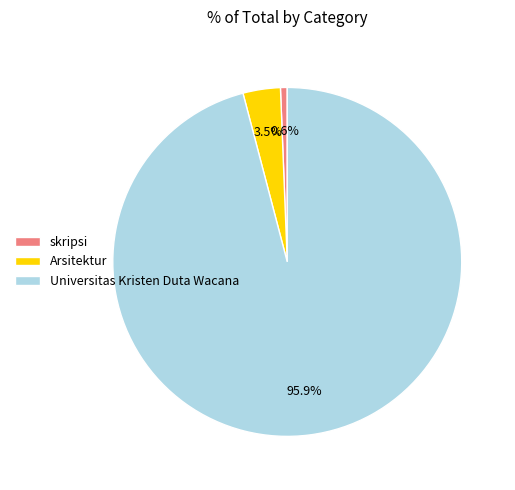

The skripsi slice represents 1% of the pie. True or false?

True